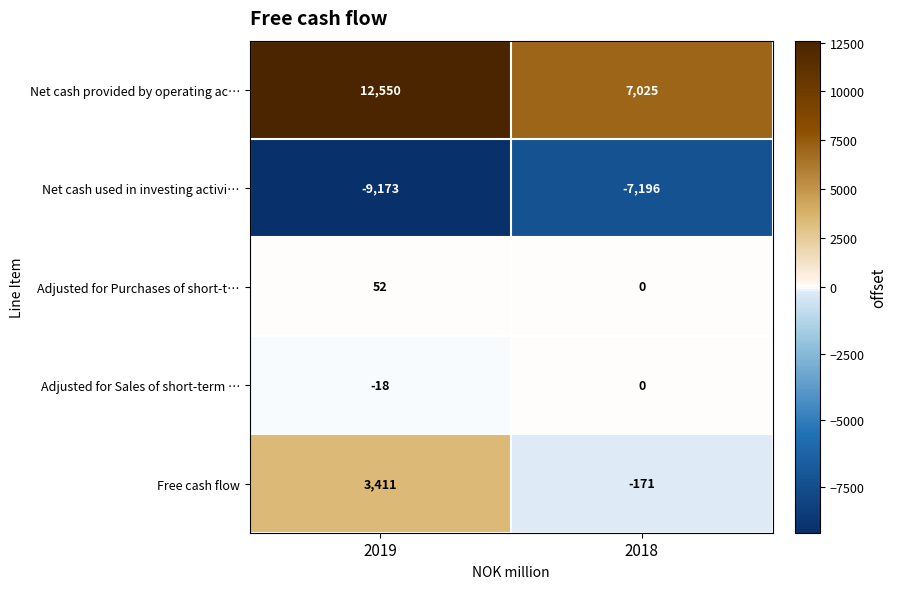

How many series are shown in this chart?

5